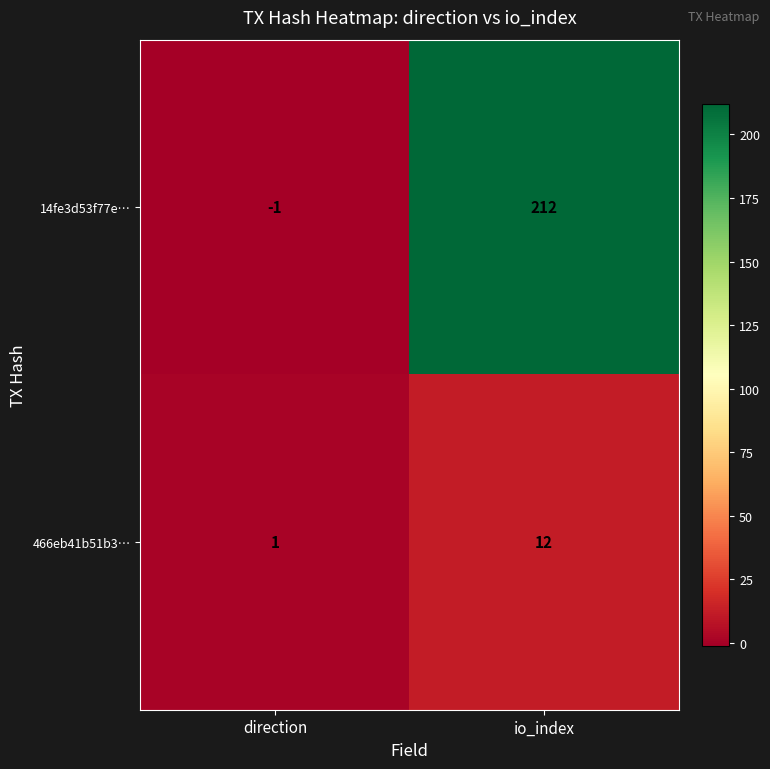

Which series changed the most between direction and io_index?

14fe3d53f77e…